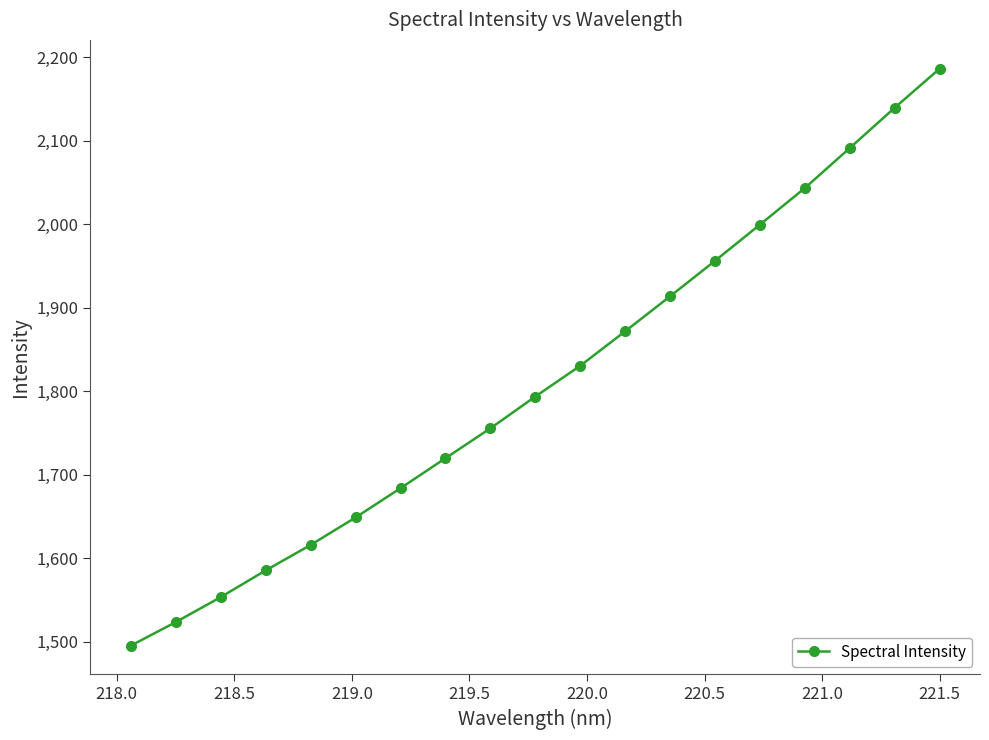

What is the value of the 10th point from the left?

1793.6